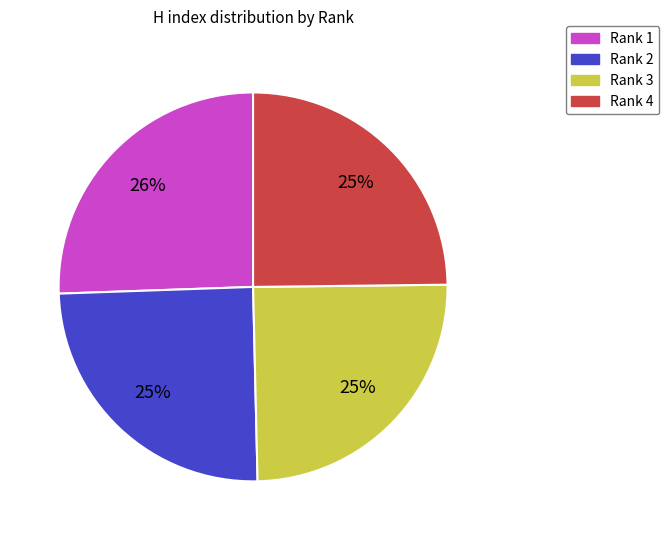

To the nearest percent, what is the difference between the Rank 1 and Rank 4 slice percentages?

1%